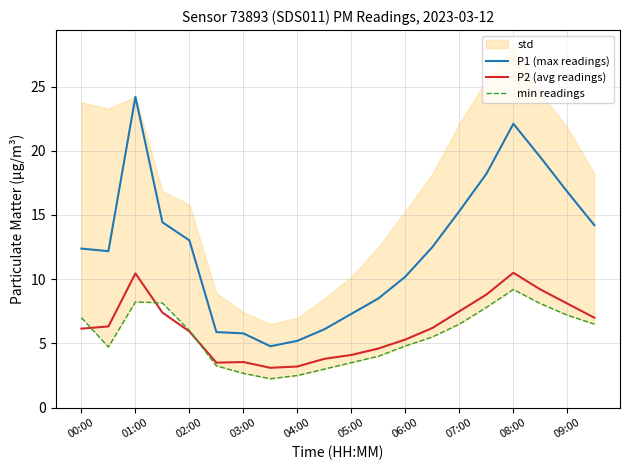

Rank the series by their maximum value, from lowest to highest.

min readings, P2 (avg readings), P1 (max readings)